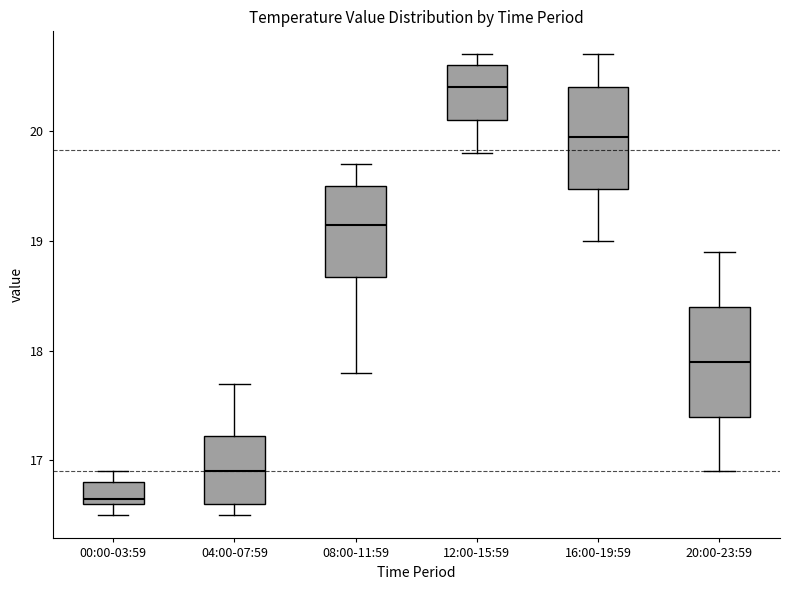

Which box's median line is the lowest?

00:00-03:59